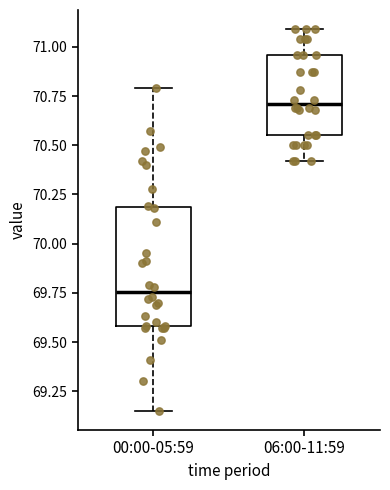

Reading left to right, transcribe this box plot: for each box, give where its median line is, the range the box spans, and where its two whiskers end, as read against the y-axis. The values are not printed on the chart, so give them approximately, as read against the axis.

00:00-05:59: median 69.75, box 69.60 to 70.20, whiskers 69.15 to 70.80
06:00-11:59: median 70.70, box 70.55 to 70.95, whiskers 70.40 to 71.10